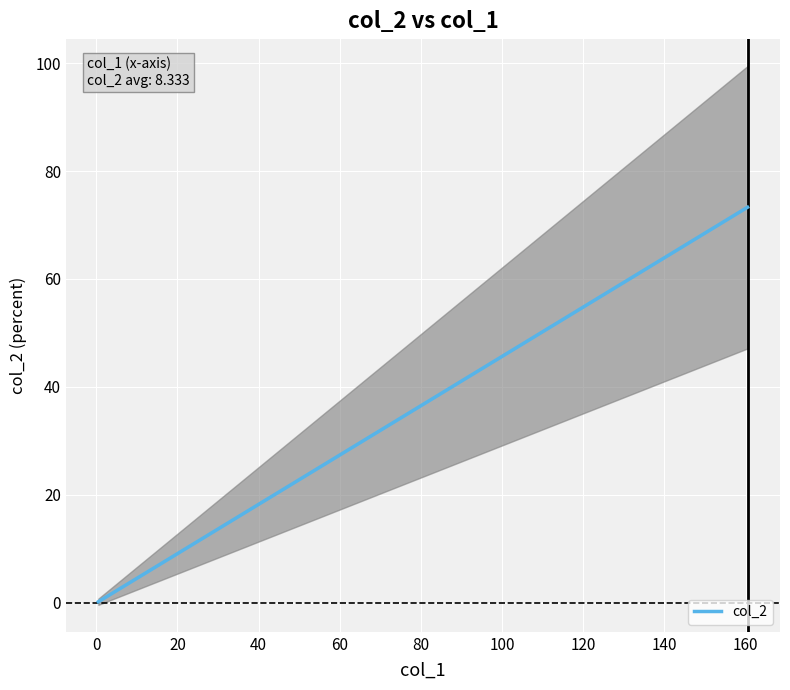

The chart shows a value of 0.3 at 60. True or false?

False